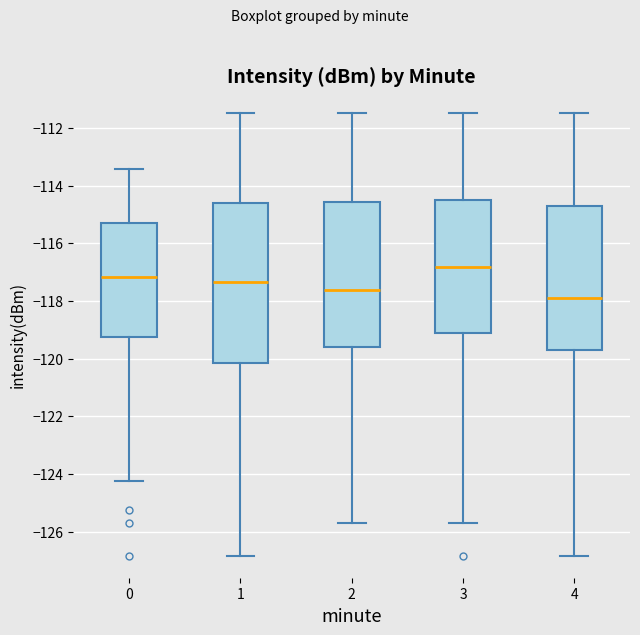

Reading left to right, transcribe this box plot: for each box, give where its median line is, the range the box spans, and where its two whiskers end, as read against the y-axis. The values are not printed on the chart, so give them approximately, as read against the axis.

0: median -117.2, box -119.2 to -115.2, whiskers -124.2 to -113.4
1: median -117.4, box -120.2 to -114.6, whiskers -126.8 to -111.4
2: median -117.6, box -119.6 to -114.6, whiskers -125.6 to -111.4
3: median -116.8, box -119.2 to -114.4, whiskers -125.6 to -111.4
4: median -117.8, box -119.6 to -114.8, whiskers -126.8 to -111.4